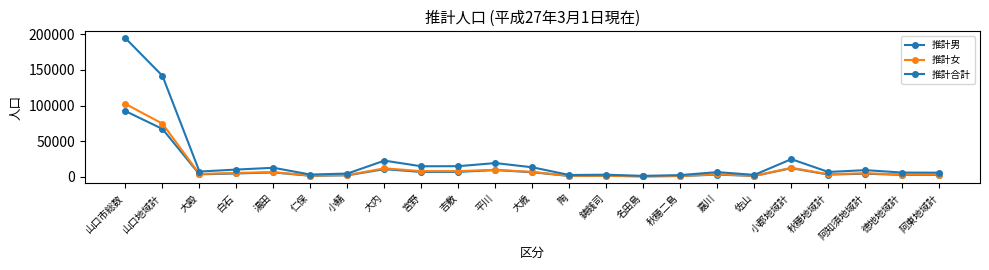

The value of 推計合計 at 白石 is 2763. True or false?

False